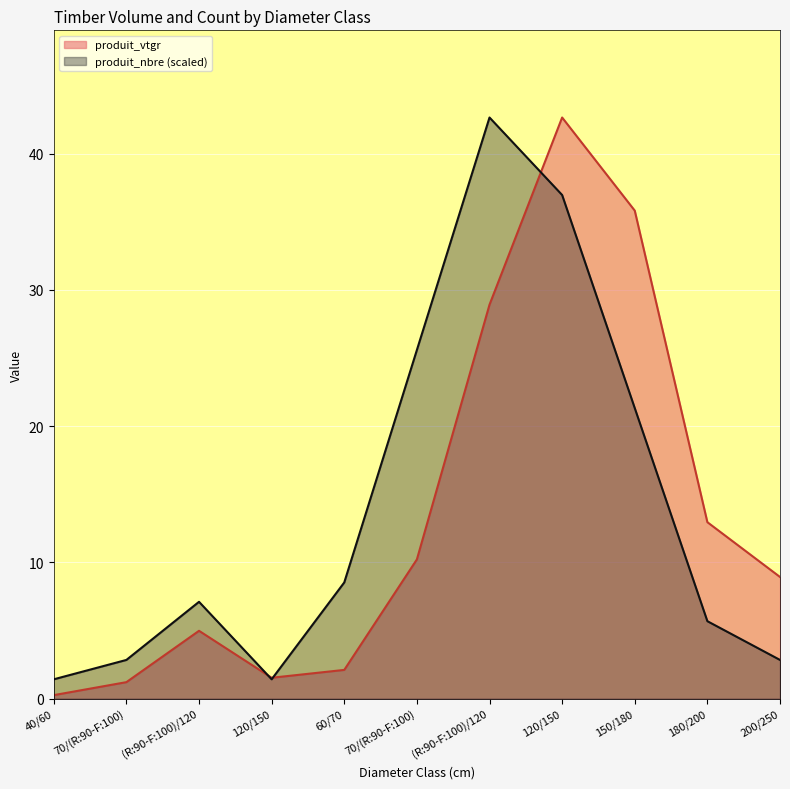

Where is produit_vtgr nearest to the value 21?

(R:90-F:100)/120